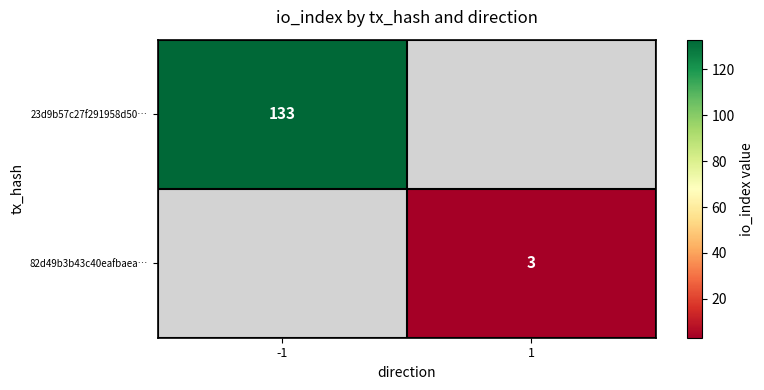

Count the number of categories in the chart.

2